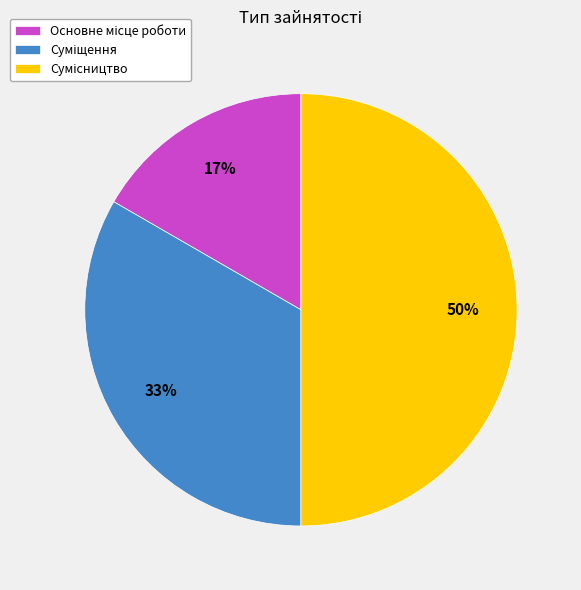

To the nearest percent, what is the average slice percentage?

33%